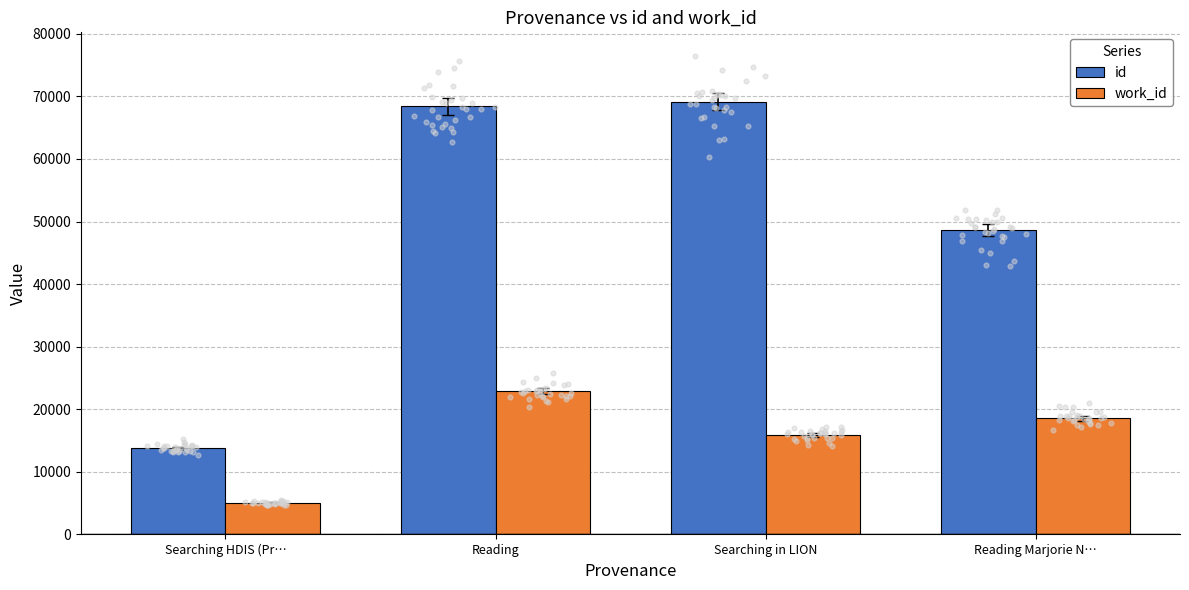

At how many categories does at least one series exceed 50281?

2